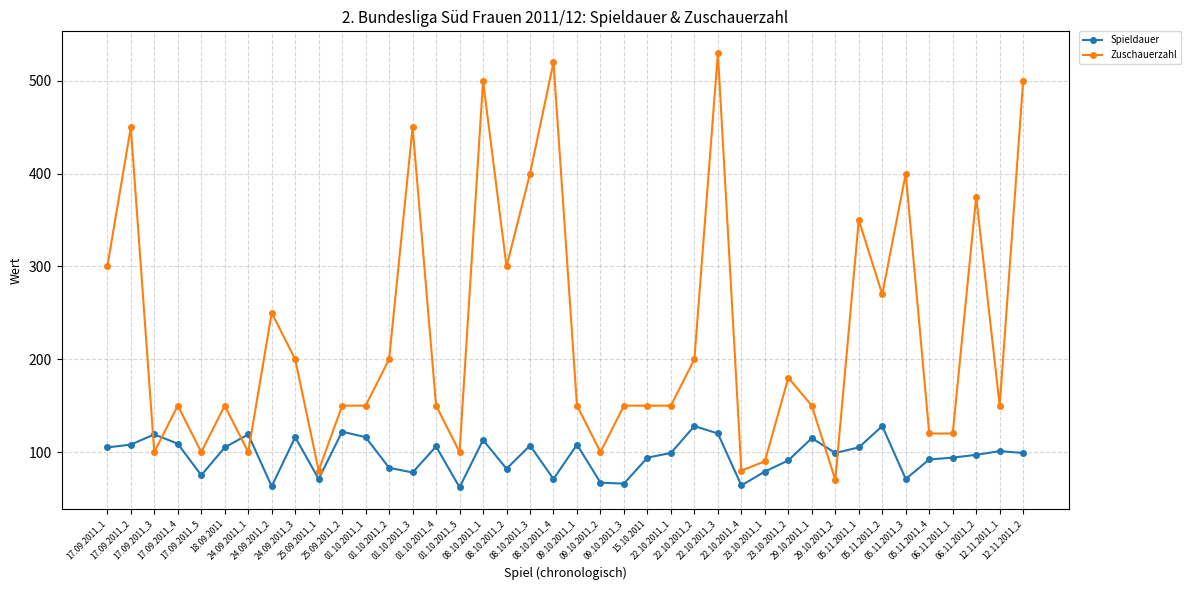

What is the value of the Zuschauerzahl point at the 4th from the left?

150